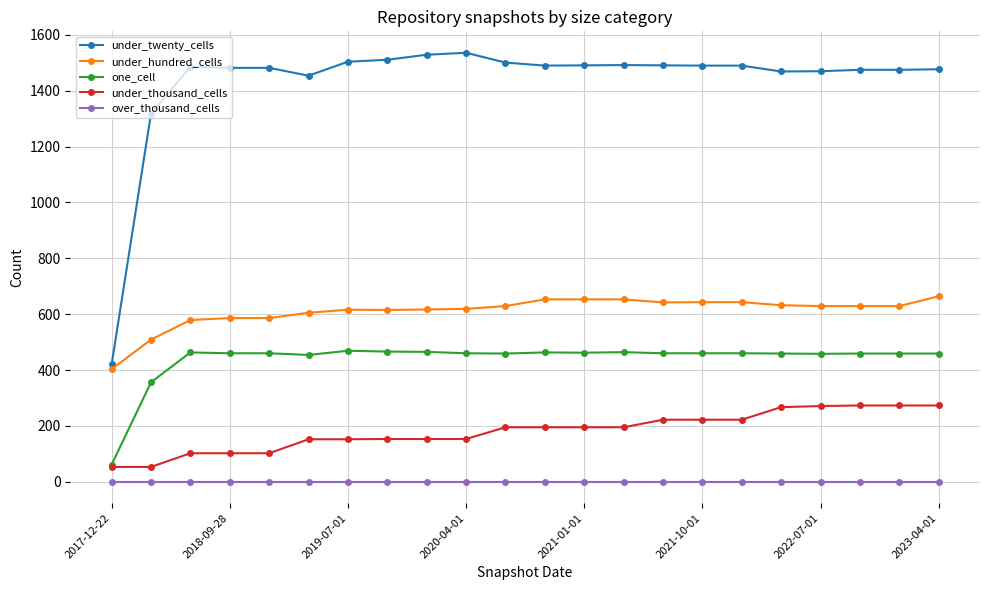

What is the minimum value for under_twenty_cells?

420